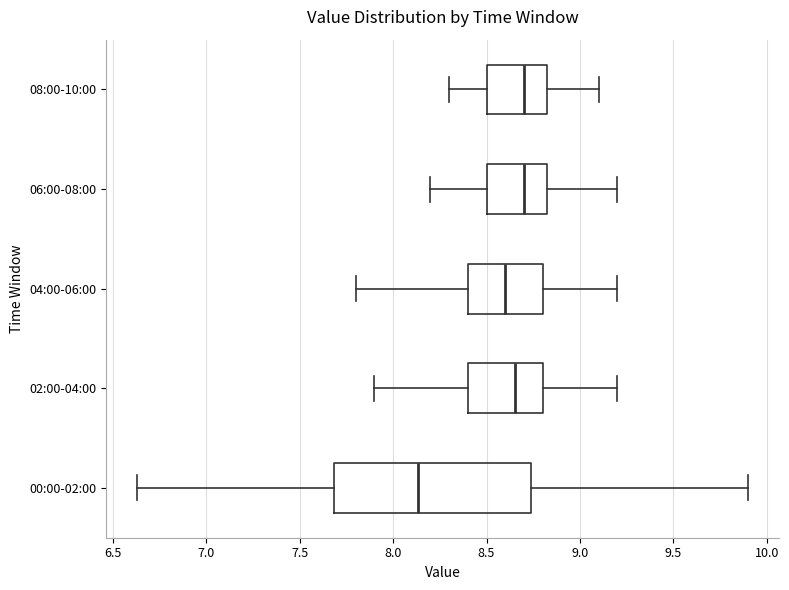

Reading bottom to top, read every box against the x-axis: the position of its median line, the range the box covers, and the ends of its whiskers. The values are not printed on the chart, so give them approximately, as read against the axis.

00:00-02:00: median 8.15, box 7.70 to 8.75, whiskers 6.65 to 9.90
02:00-04:00: median 8.65, box 8.40 to 8.80, whiskers 7.90 to 9.20
04:00-06:00: median 8.60, box 8.40 to 8.80, whiskers 7.80 to 9.20
06:00-08:00: median 8.70, box 8.50 to 8.85, whiskers 8.20 to 9.20
08:00-10:00: median 8.70, box 8.50 to 8.85, whiskers 8.30 to 9.10